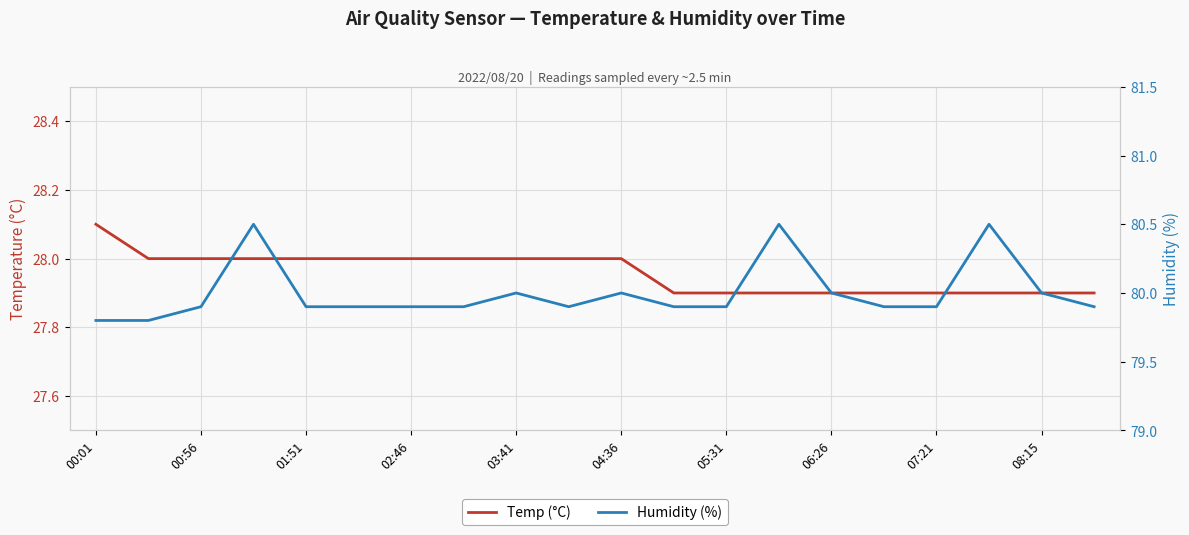

At which label does Temp (°C) first exceed 28?

00:01